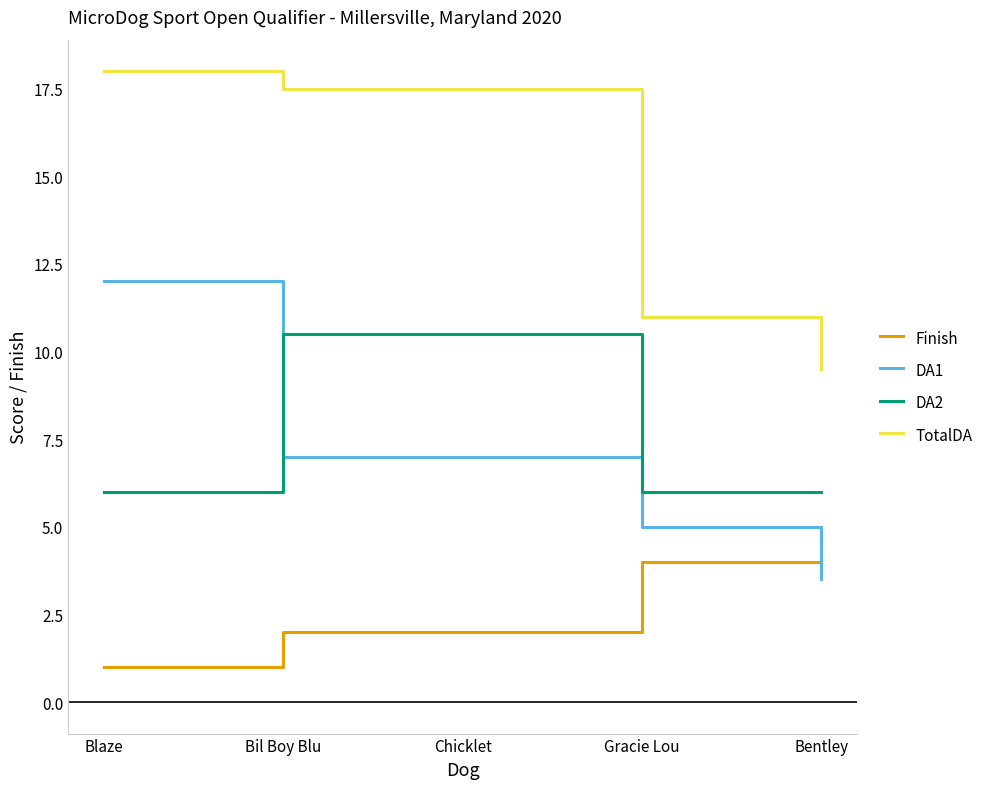

Where do DA2 and DA1 first cross each other?

Blaze and Bil Boy Blu